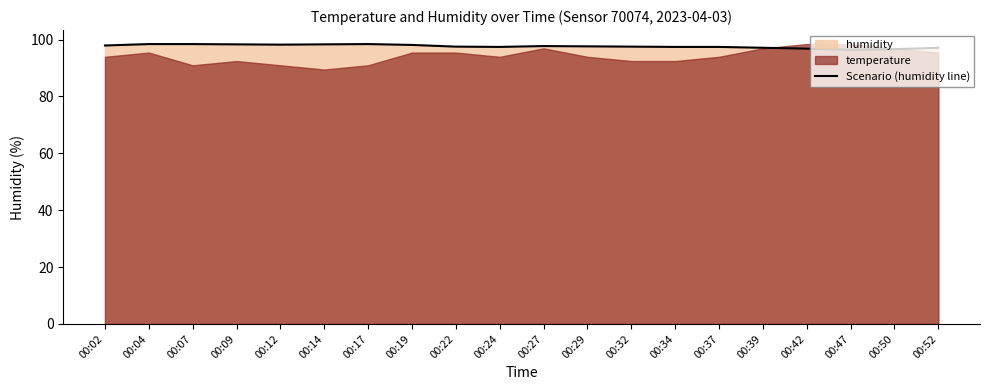

Between 00:42 and 00:19, which is larger?

00:19